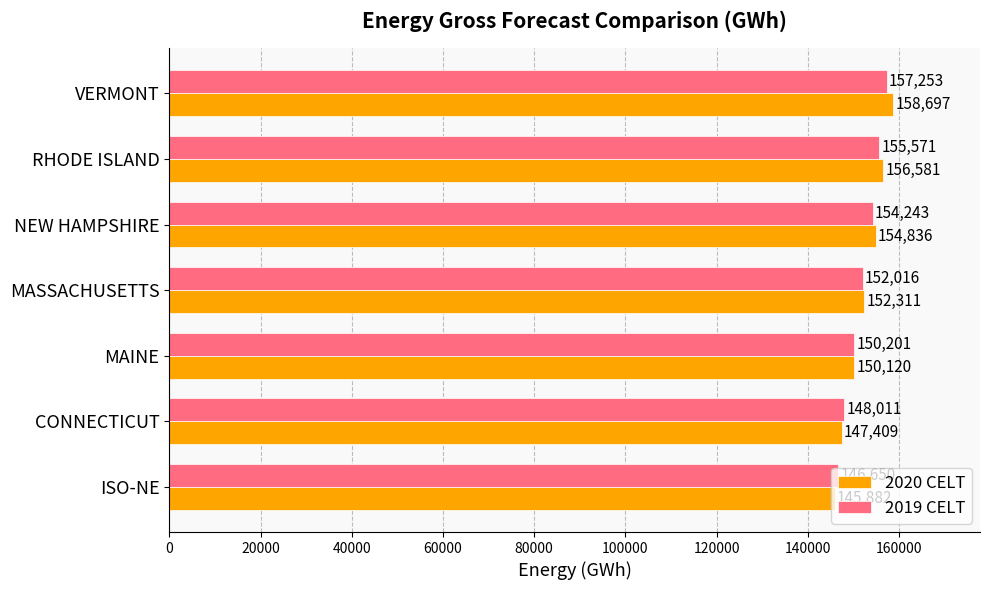

How many series are shown in this chart?

2